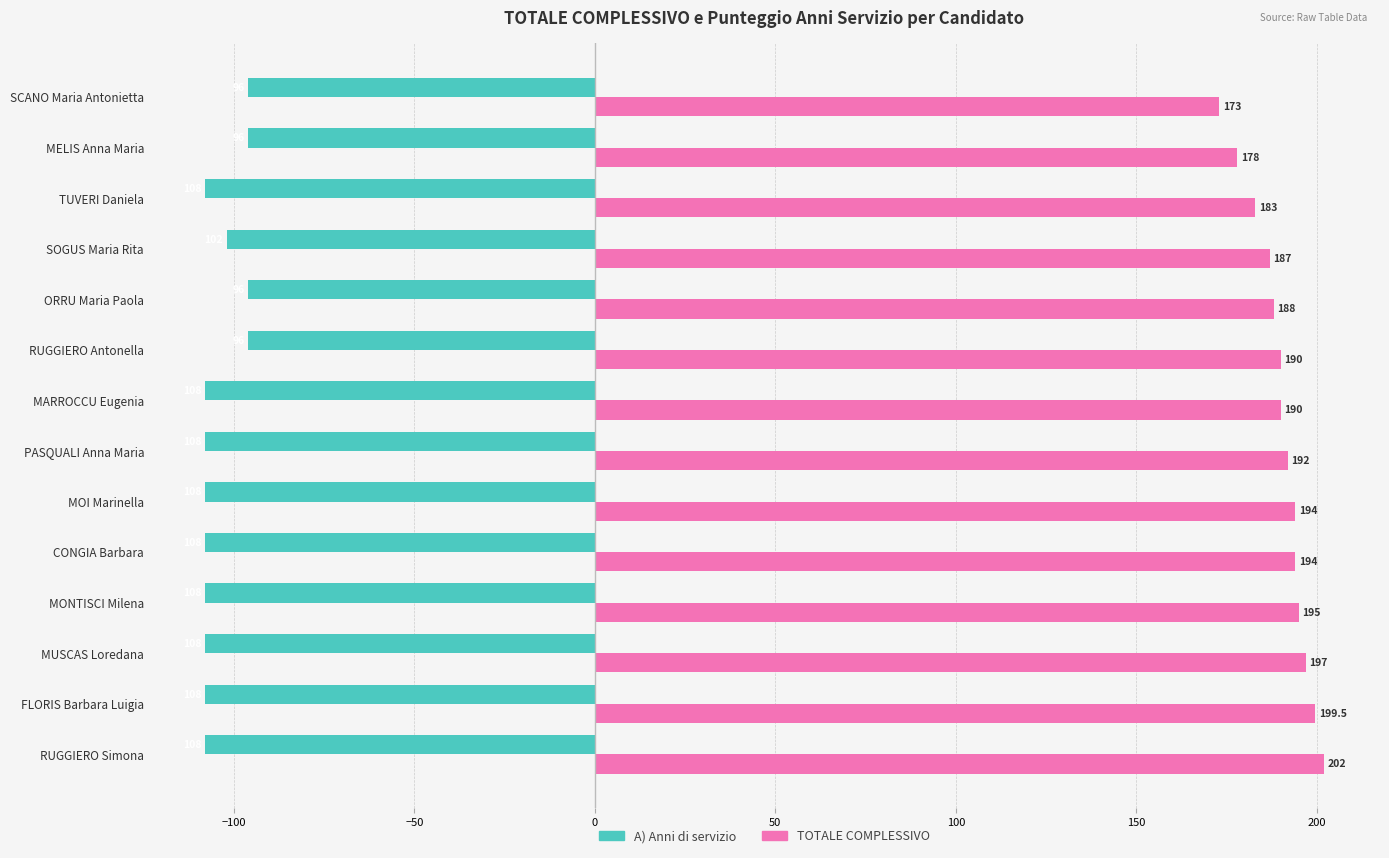

The A) Anni di servizio series shows -96.0 at SCANO Maria Antonietta. True or false?

True